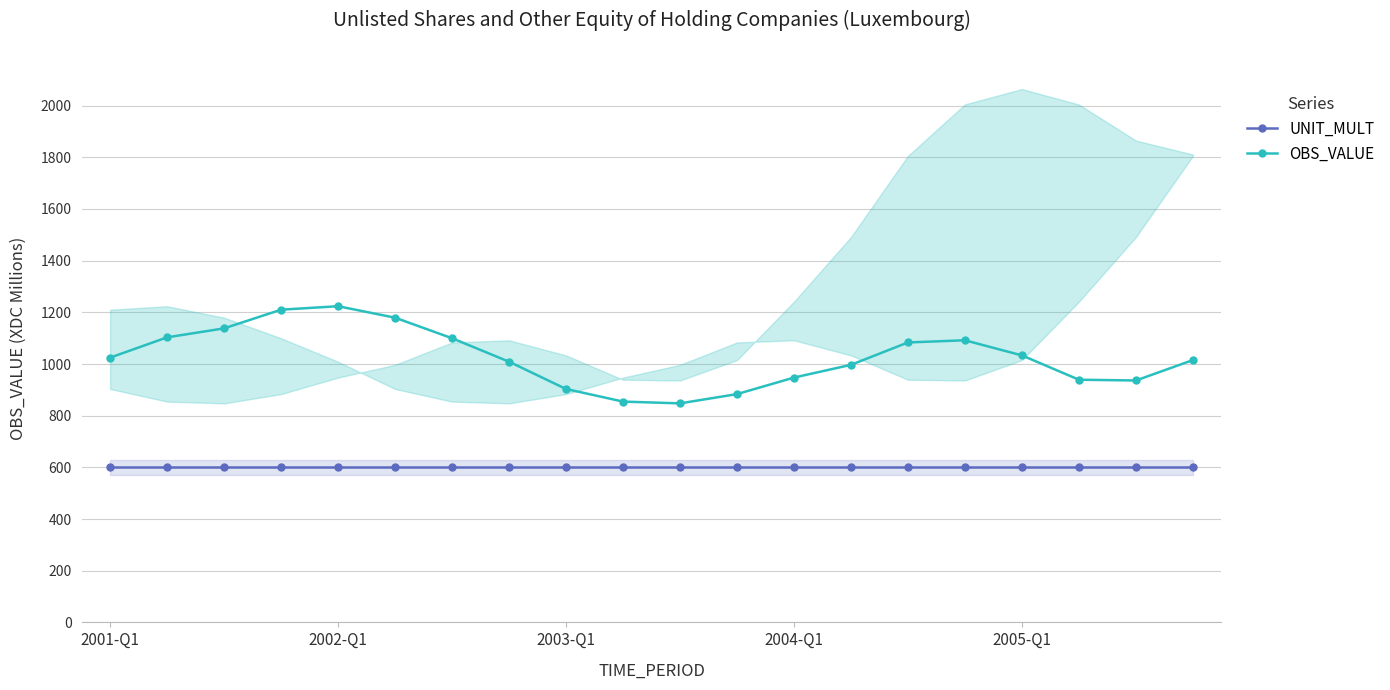

Which series has the largest total across all categories?

OBS_VALUE